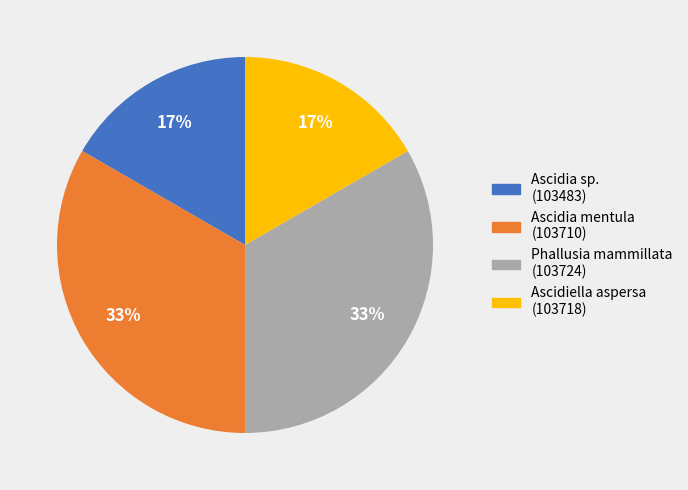

Is there a majority slice in this chart?

No